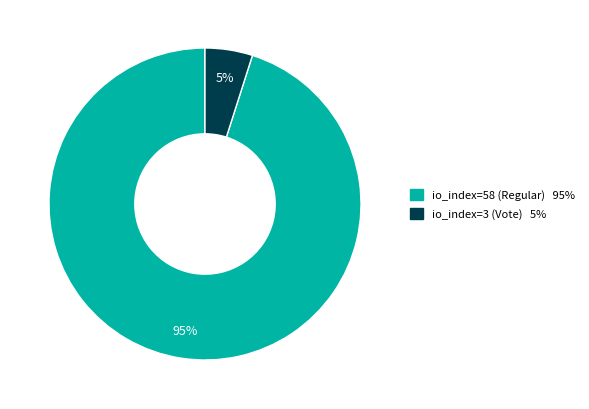

Which slice represents more than half of the pie?

io_index=58 (Regular)